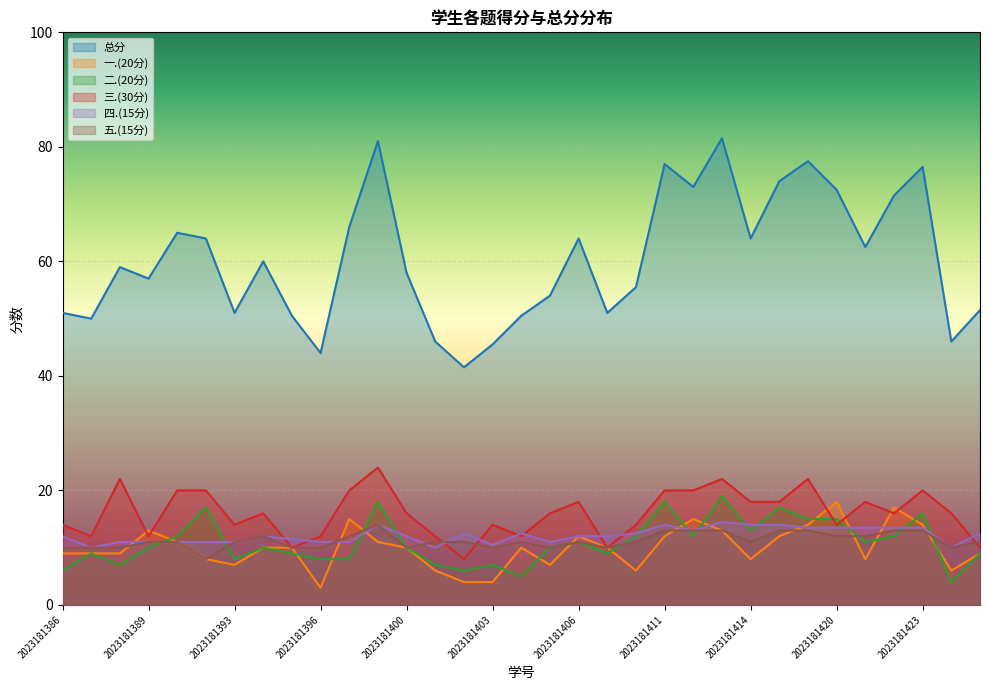

What is the spread (max minus min) of values at 2023181395?

41.5